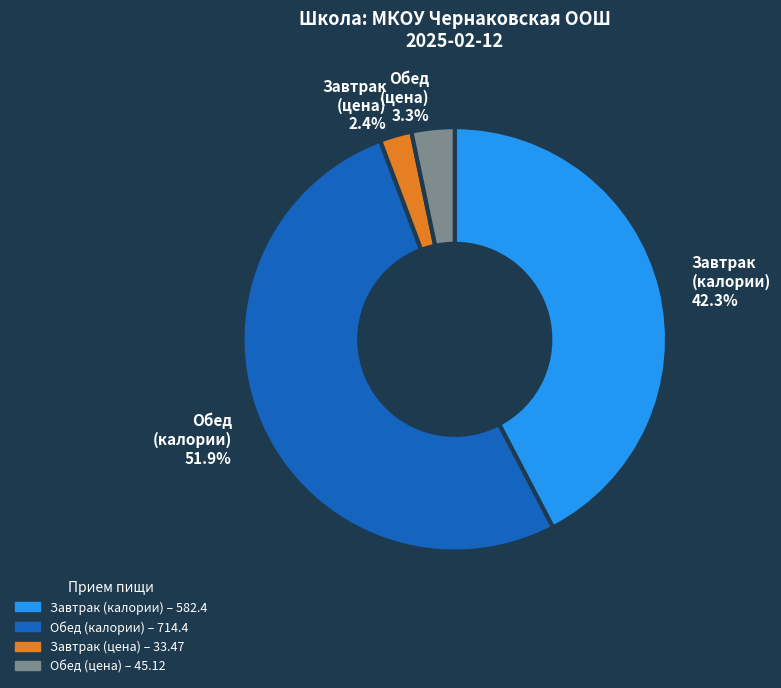

Which category has the biggest portion of the pie?

Обед (калории)